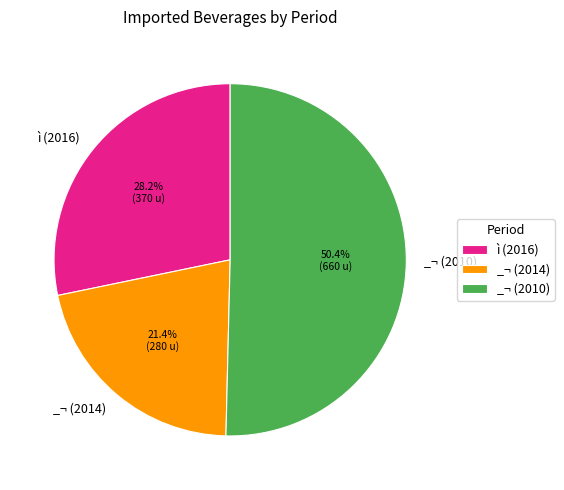

To the nearest percent, what portion does ì (2016) represent?

28%